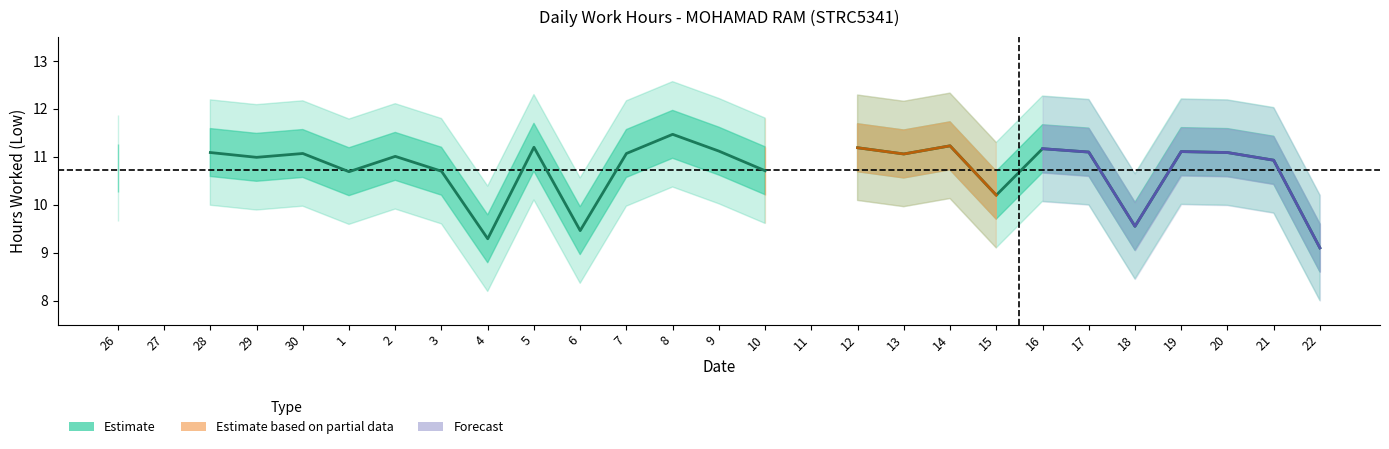

What is the greatest value displayed?

11.5